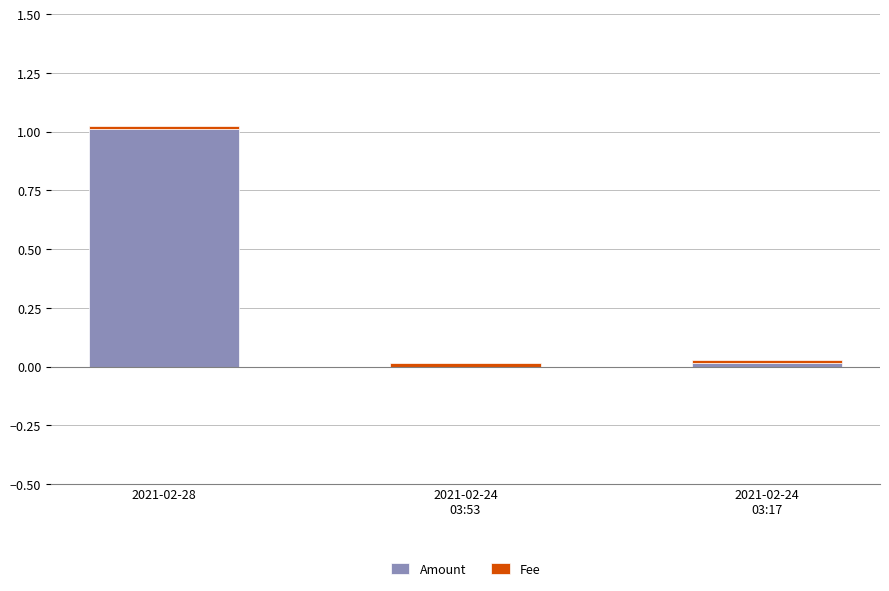

Is it true that Amount equals 1.0 at 2021-02-28?

True